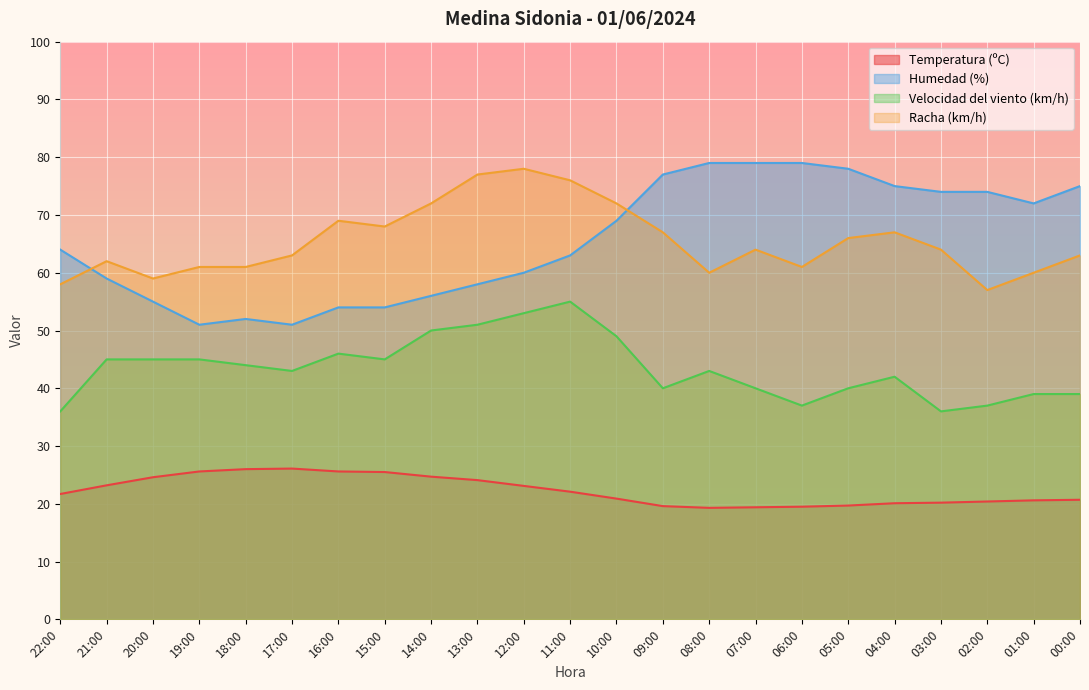

How many lines are shown in the chart?

4